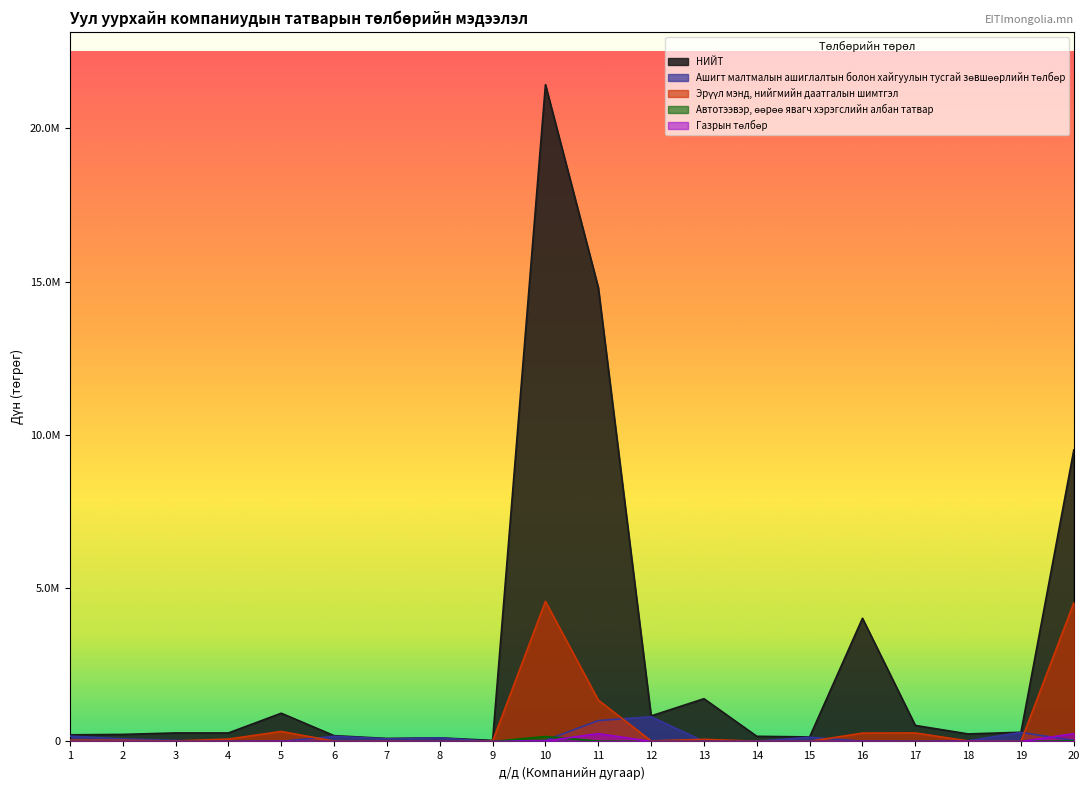

Count the number of data series in this chart.

5